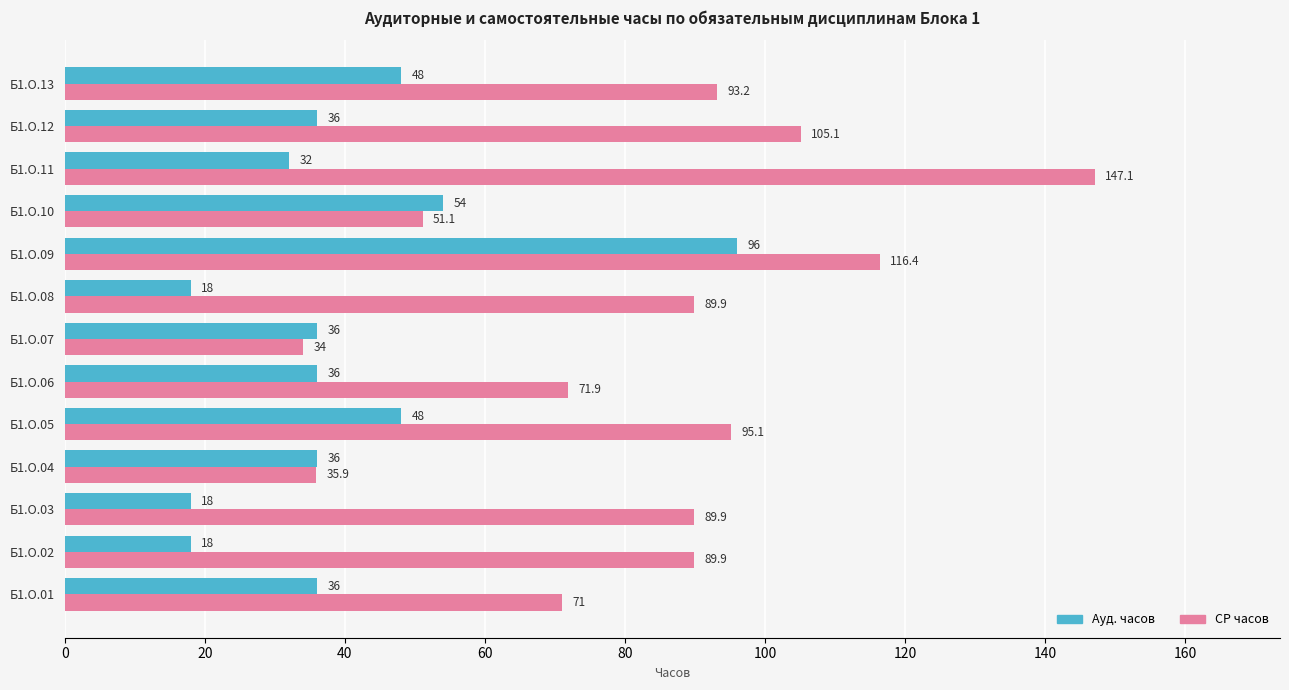

How many data points does each series have?

13